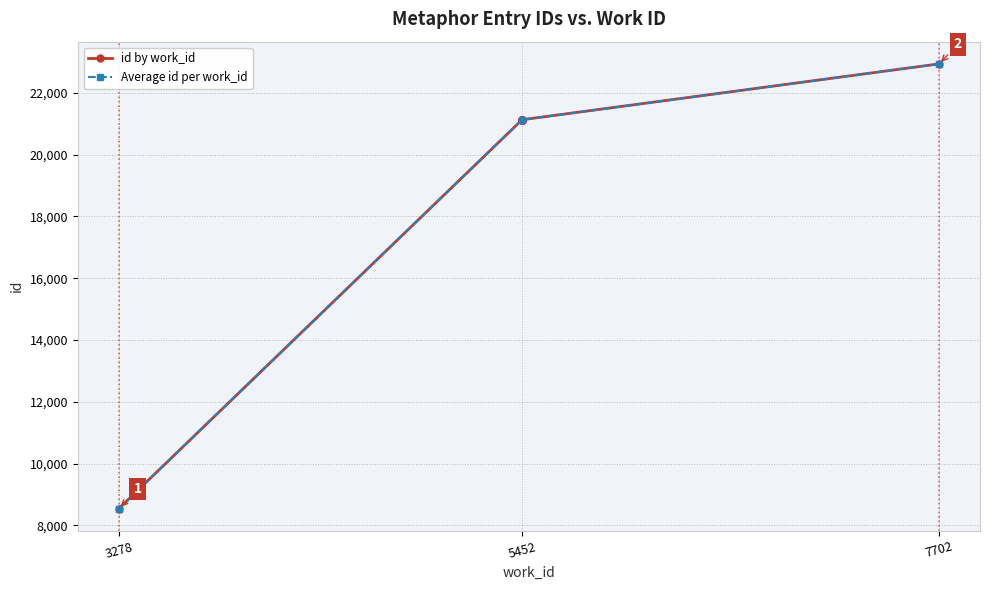

Approximately how many times larger is the value at 5452 compared to 5452?

1.0